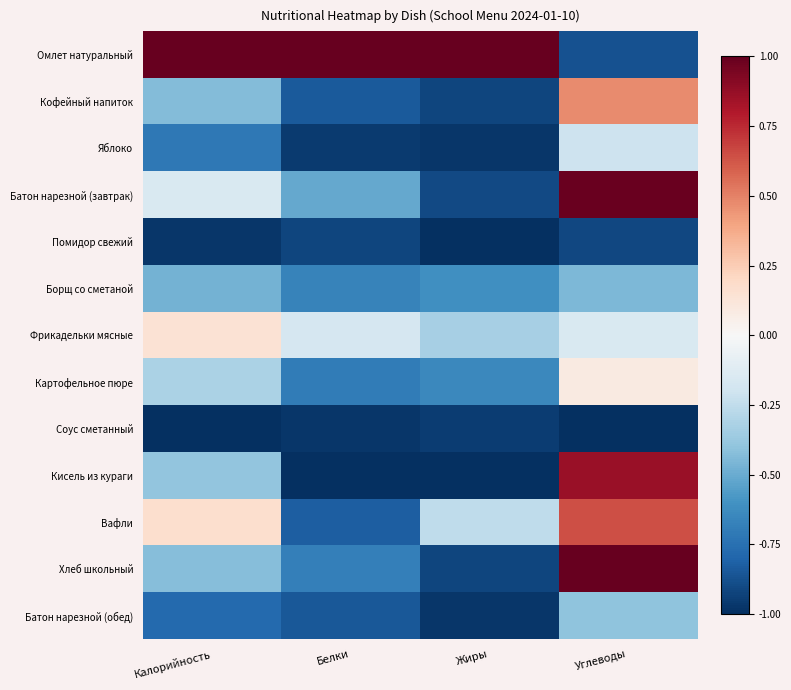

Rank the series at Жиры from lowest to highest value.

Кисель из кураги, Помидор свежий, Яблоко, Батон нарезной (обед), Соус сметанный, Кофейный напиток, Хлеб школьный, Батон нарезной (завтрак), Картофельное пюре, Борщ со сметаной, Фрикадельки мясные, Вафли, Омлет натуральный